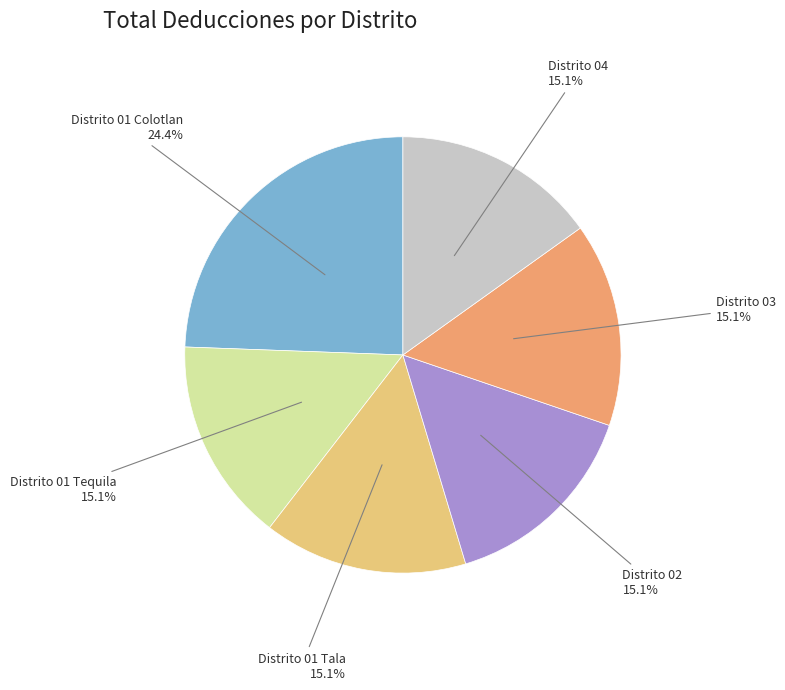

How many segments does this pie chart have?

6